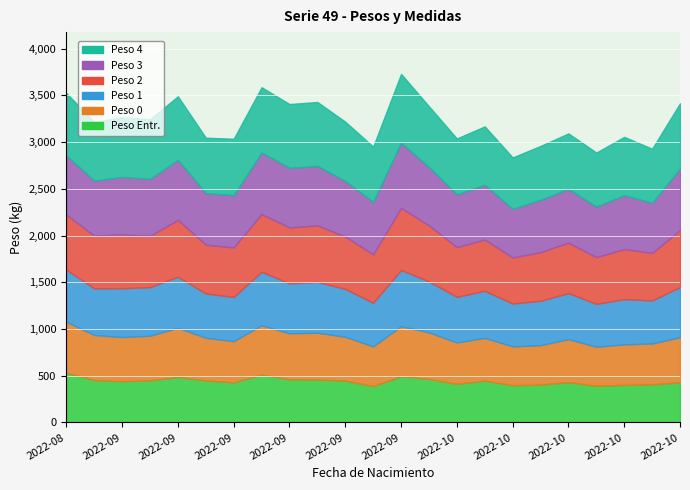

Where is the first local maximum for Peso 2?

2022-09-02